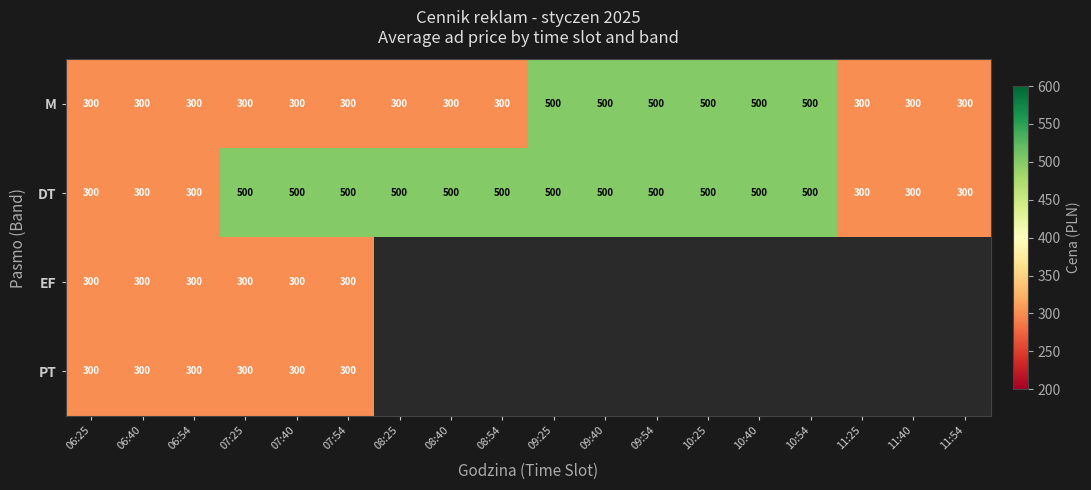

What value does the M series have at 06:25, to the nearest 5?

300